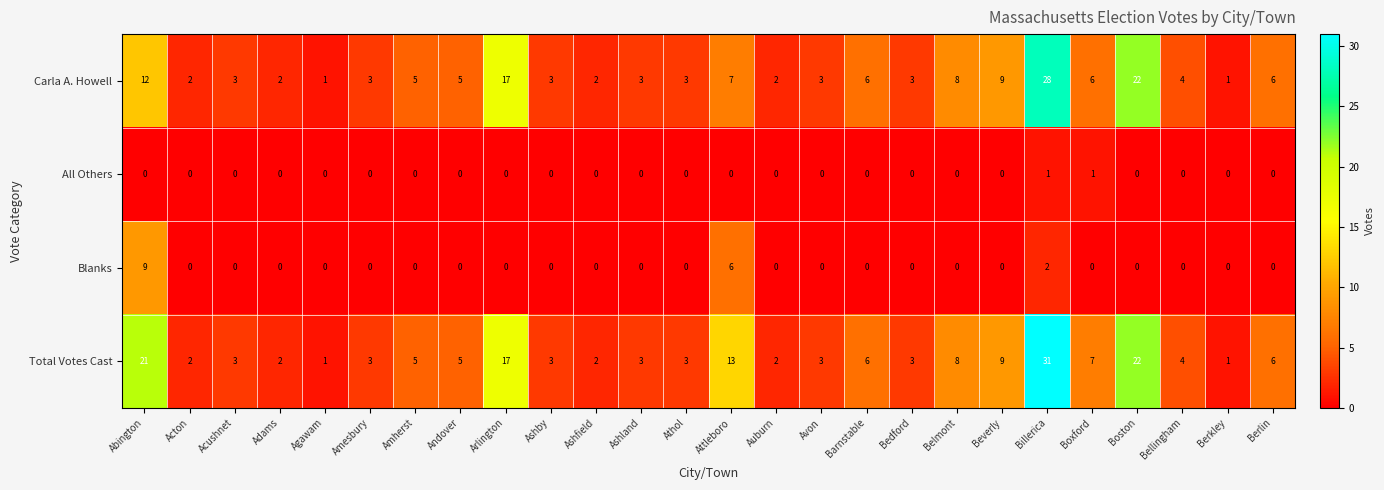

How many values in the Total Votes Cast series are below 4?

13